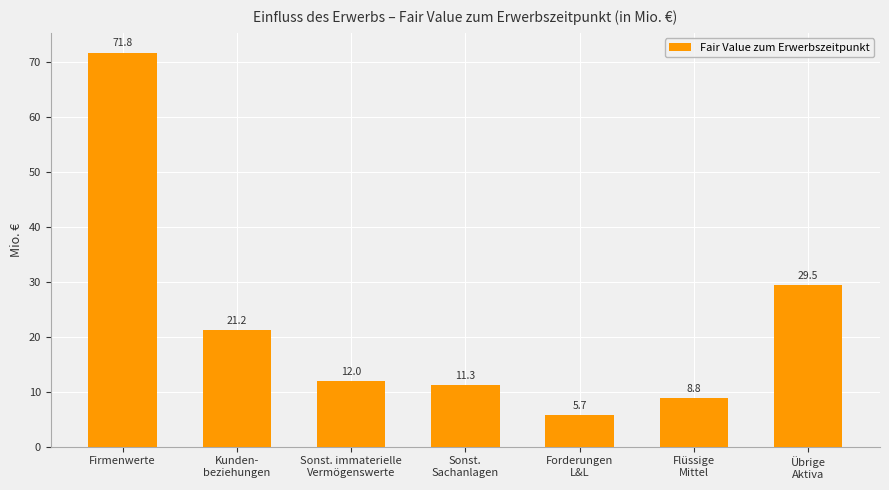

Reading right to left, transcribe all the data shown in this chart.

Übrige
Aktiva=29.5	Flüssige
Mittel=8.8	Forderungen
L&L=5.7	Sonst.
Sachanlagen=11.3	Sonst. immaterielle
Vermögenswerte=12.0	Kunden-
beziehungen=21.2	Firmenwerte=71.8